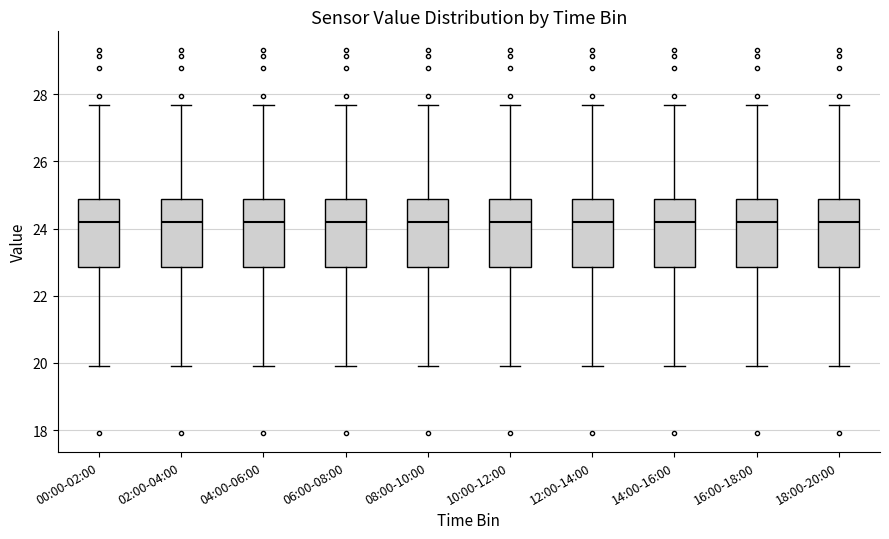

Reading left to right, read every box against the y-axis: the position of its median line, the range the box covers, and the ends of its whiskers. The values are not printed on the chart, so give them approximately, as read against the axis.

00:00-02:00: median 24.2, box 22.8 to 24.8, whiskers 20.0 to 27.6
02:00-04:00: median 24.2, box 22.8 to 24.8, whiskers 20.0 to 27.6
04:00-06:00: median 24.2, box 22.8 to 24.8, whiskers 20.0 to 27.6
06:00-08:00: median 24.2, box 22.8 to 24.8, whiskers 20.0 to 27.6
08:00-10:00: median 24.2, box 22.8 to 24.8, whiskers 20.0 to 27.6
10:00-12:00: median 24.2, box 22.8 to 24.8, whiskers 20.0 to 27.6
12:00-14:00: median 24.2, box 22.8 to 24.8, whiskers 20.0 to 27.6
14:00-16:00: median 24.2, box 22.8 to 24.8, whiskers 20.0 to 27.6
16:00-18:00: median 24.2, box 22.8 to 24.8, whiskers 20.0 to 27.6
18:00-20:00: median 24.2, box 22.8 to 24.8, whiskers 20.0 to 27.6